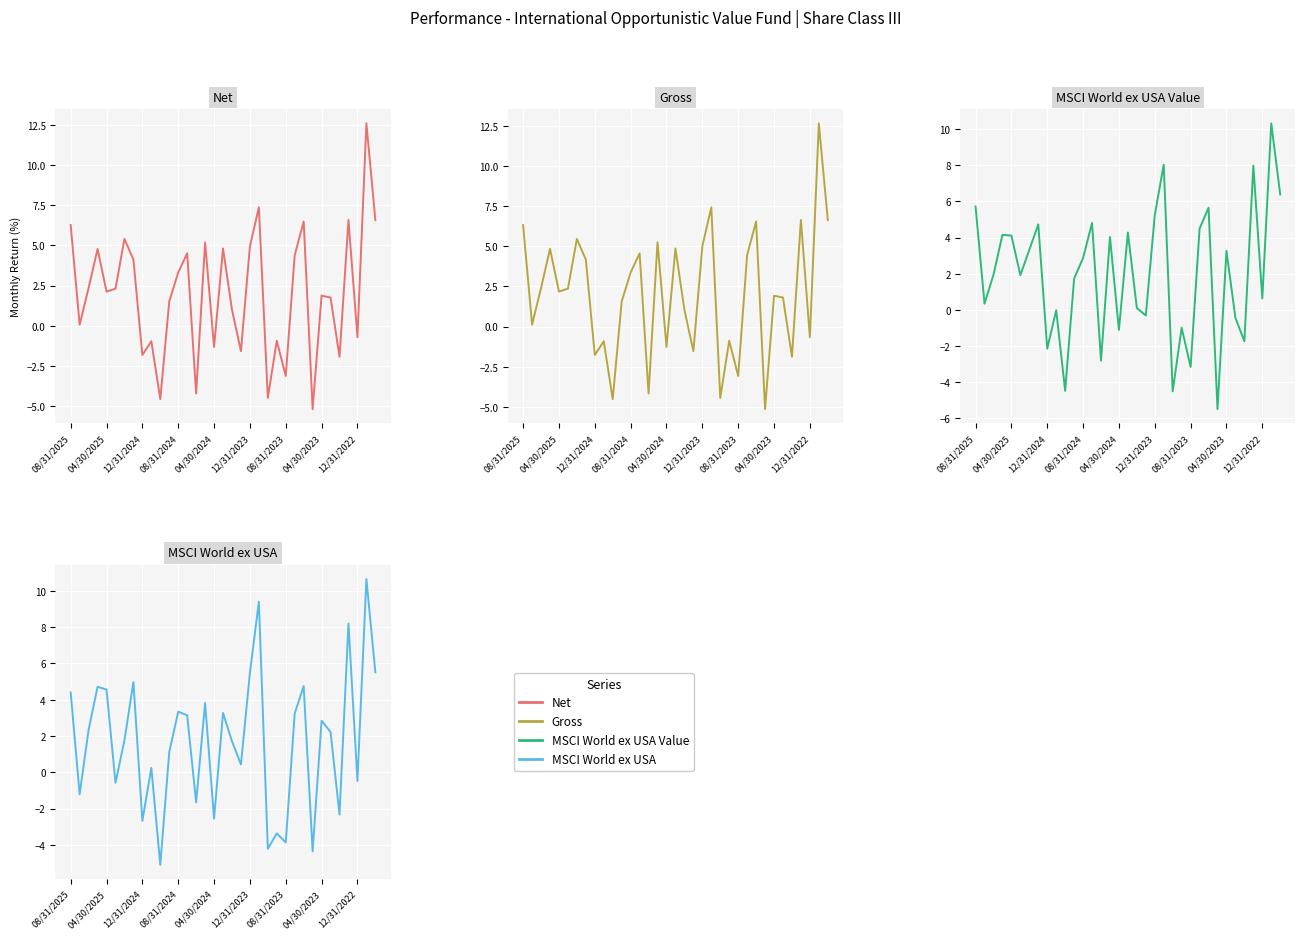

At how many categories does at least one series exceed 10?

1